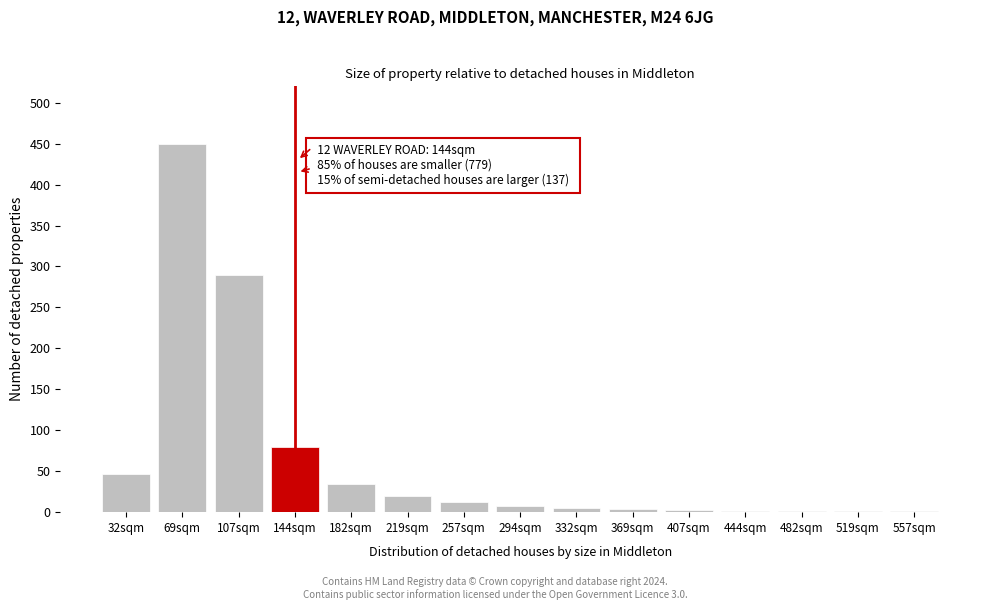

True or false: the data shows 20 at 219sqm.

True